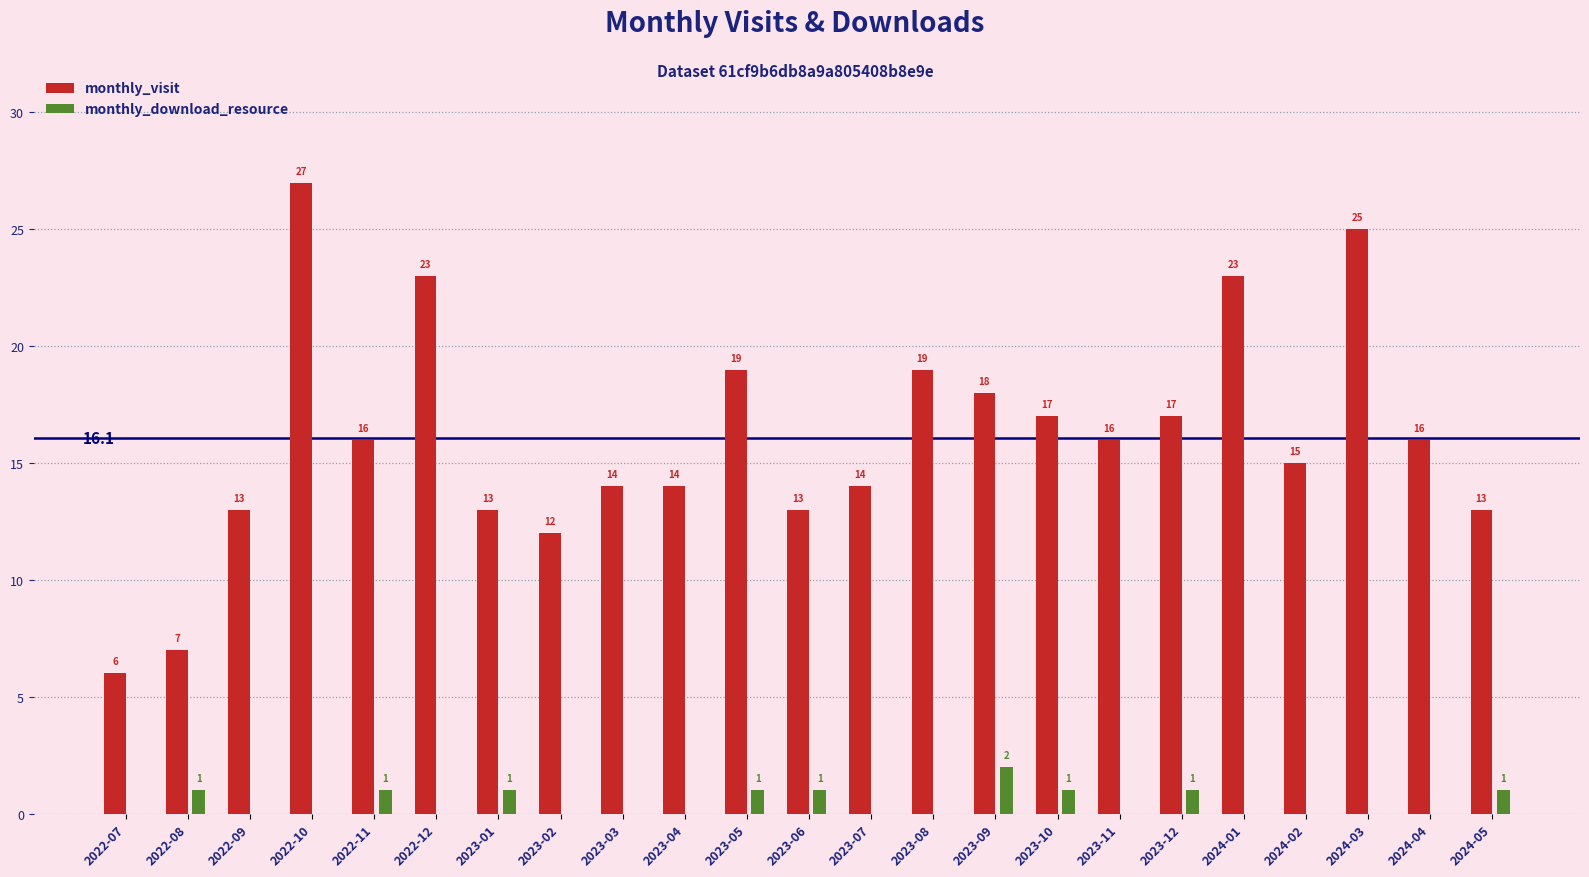

How many data points does each series have?

23